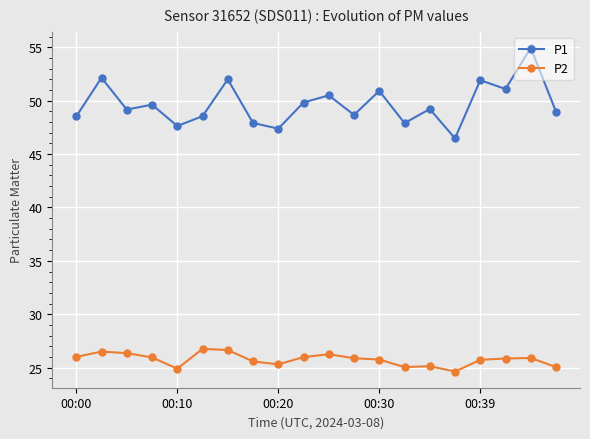

What is the difference between the maximum and minimum values in the P1 series?

8.5